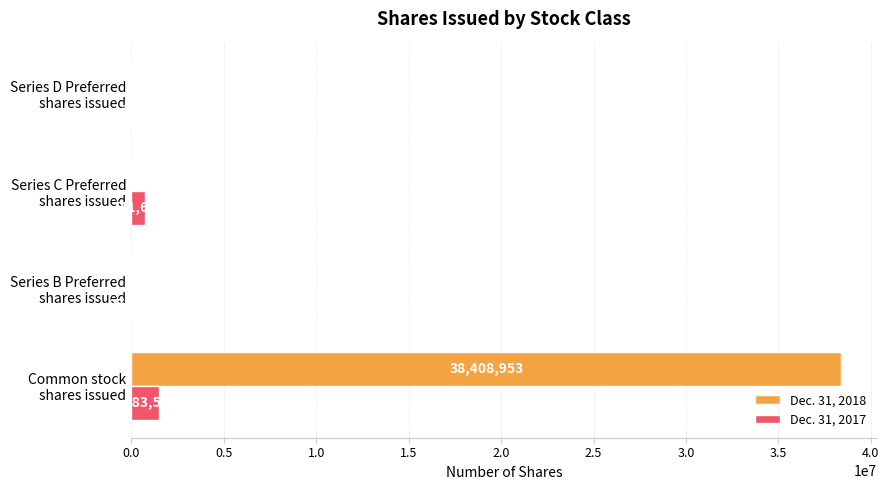

How many data points does each series have?

4